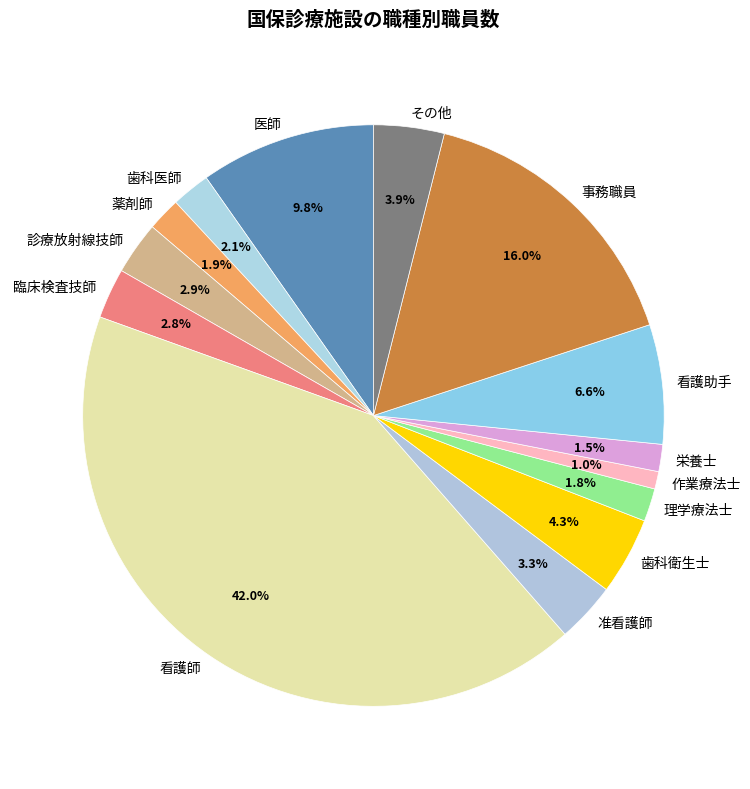

Is the sum of 歯科衛生士 and 看護助手 greater than half?

No